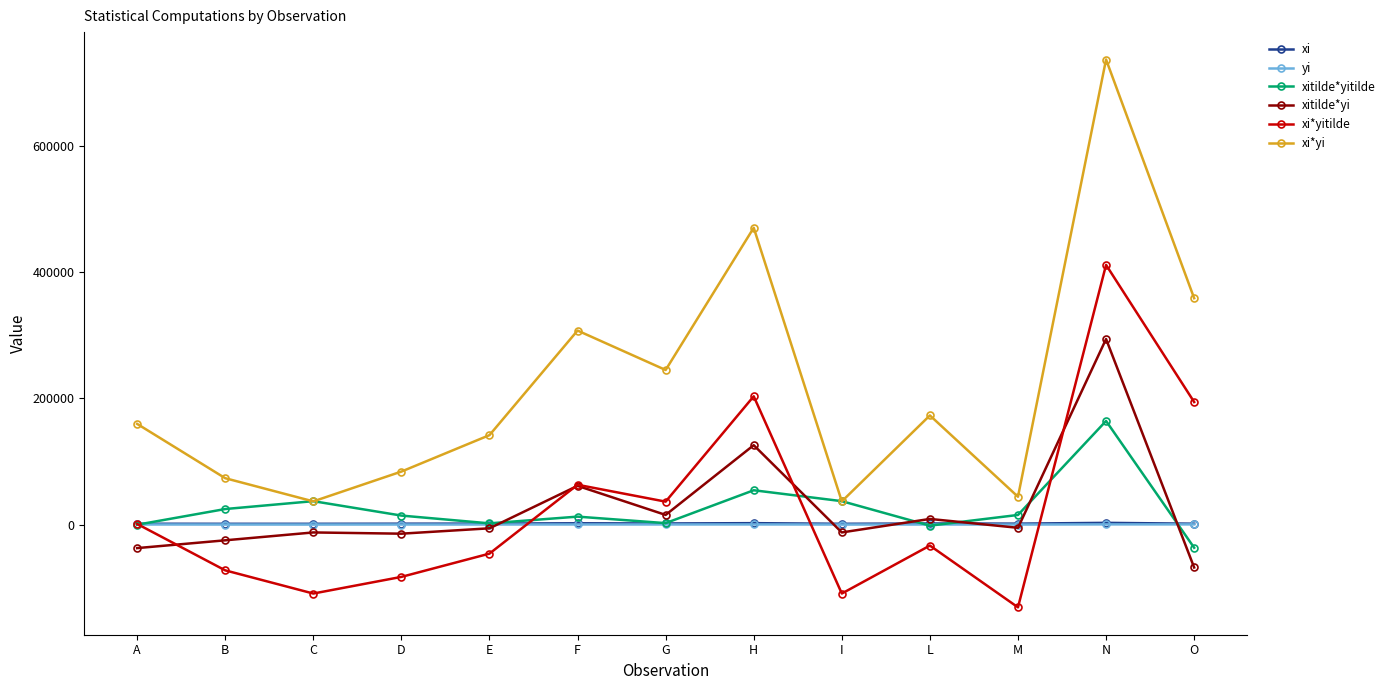

True or false: xi*yitilde has a value of 256768.4 at O.

False